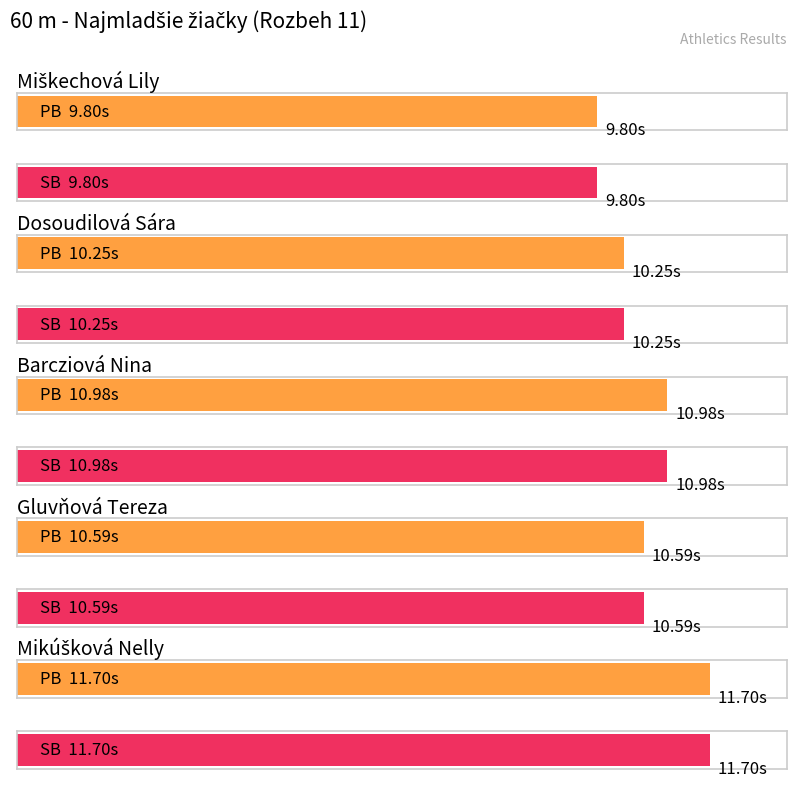

How many data points does each series have?

5